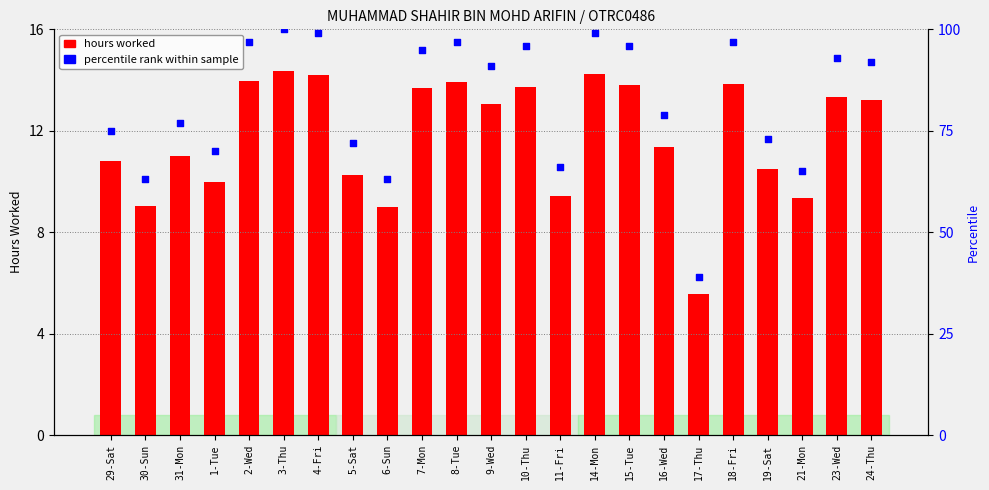

What are all the series names shown in the legend?

hours worked, percentile rank